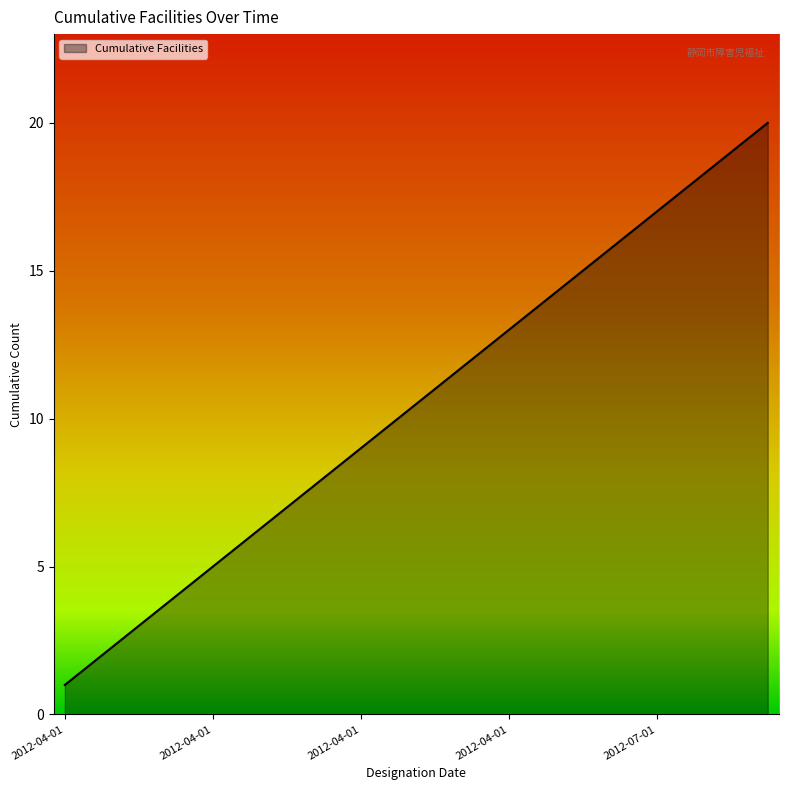

What is the greatest value displayed?

20